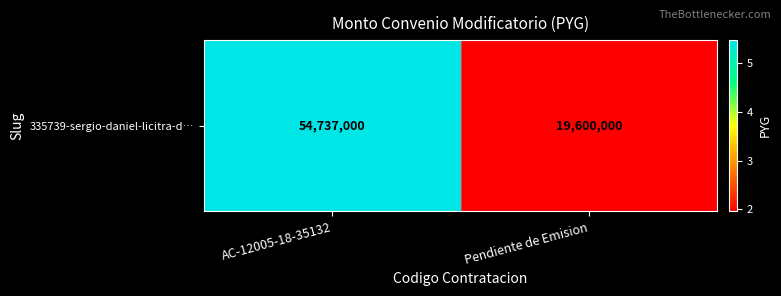

What is the change in value from AC-12005-18-35132 to Pendiente de Emision?

-35137000